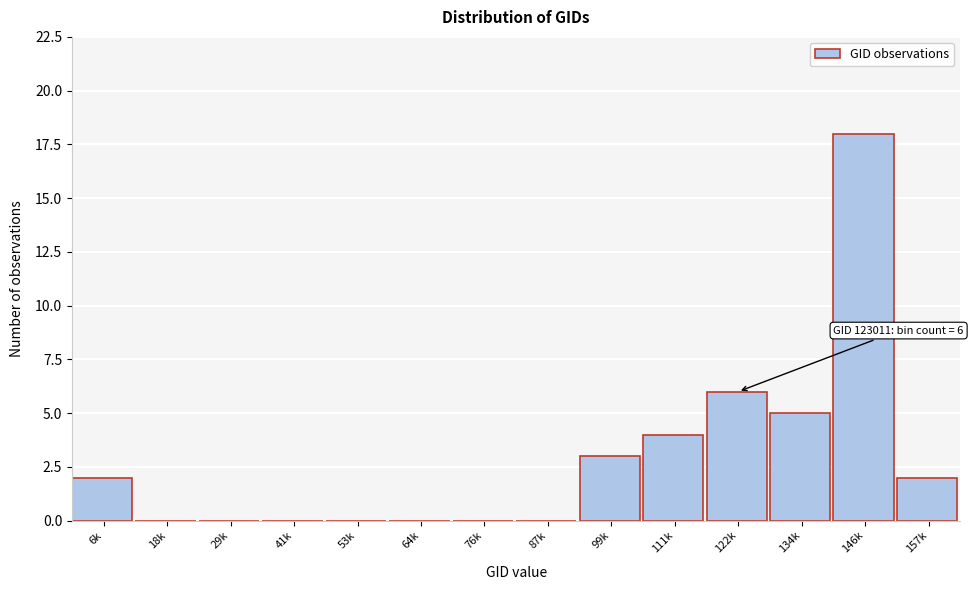

Reading left to right, transcribe all the data shown in this chart.

6k=2	18k=0	29k=0	41k=0	53k=0	64k=0	76k=0	87k=0	99k=3	111k=4	122k=6	134k=5	146k=18	157k=2